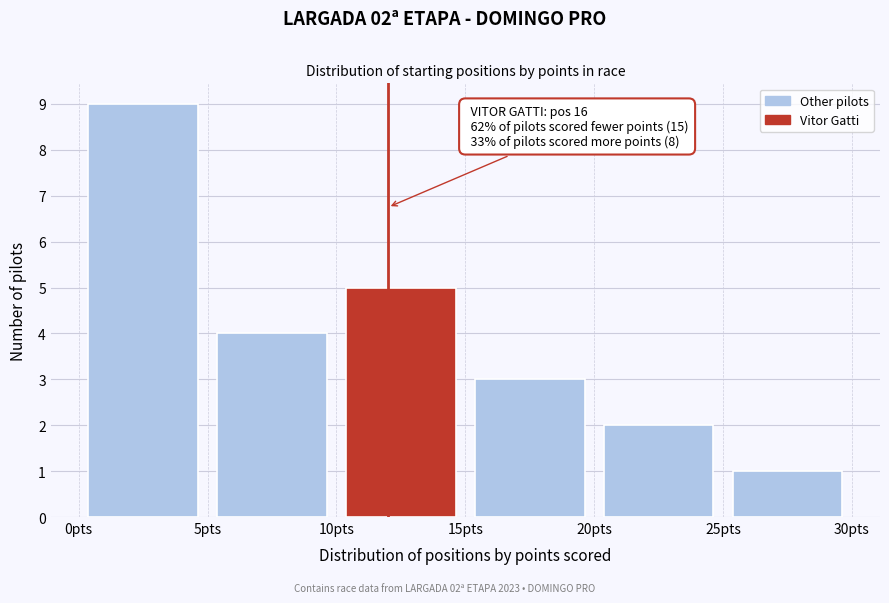

Over which range of the x-axis is the bar tallest?

0 to 5